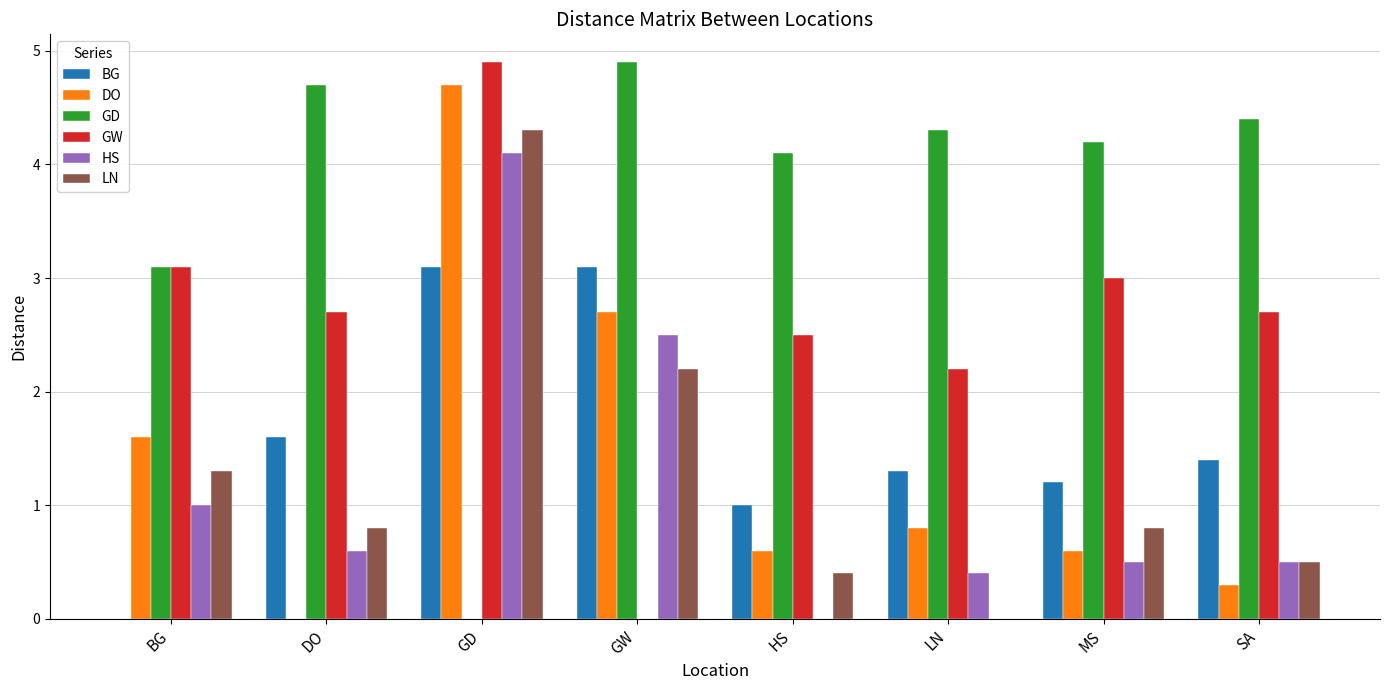

Reading left to right, extract all data points from this chart.

BG: BG=0.0	DO=1.6	GD=3.1	GW=3.1	HS=1.0	LN=1.3	MS=1.2	SA=1.4
DO: BG=1.6	DO=0.0	GD=4.7	GW=2.7	HS=0.6	LN=0.8	MS=0.6	SA=0.3
GD: BG=3.1	DO=4.7	GD=0.0	GW=4.9	HS=4.1	LN=4.3	MS=4.2	SA=4.4
GW: BG=3.1	DO=2.7	GD=4.9	GW=0.0	HS=2.5	LN=2.2	MS=3.0	SA=2.7
HS: BG=1.0	DO=0.6	GD=4.1	GW=2.5	HS=0.0	LN=0.4	MS=0.5	SA=0.5
LN: BG=1.3	DO=0.8	GD=4.3	GW=2.2	HS=0.4	LN=0.0	MS=0.8	SA=0.5